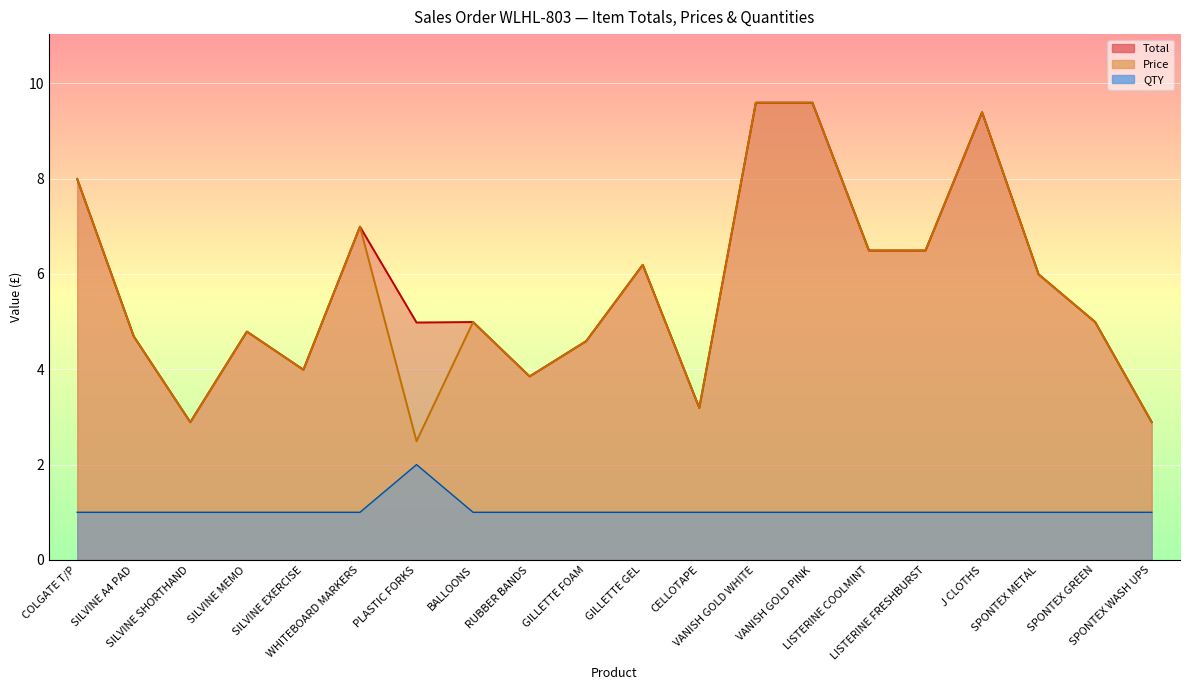

Reading right to left, list all the values displayed in this chart.

Total: 2.9	5.0	6.0	9.4	6.5	6.5	9.6	9.6	3.2	6.2	4.6	3.9	5.0	5.0	7.0	4.0	4.8	2.9	4.7	8.0
Price: 2.9	5.0	6.0	9.4	6.5	6.5	9.6	9.6	3.2	6.2	4.6	3.9	5.0	2.5	7.0	4.0	4.8	2.9	4.7	8.0
QTY: 1.0	1.0	1.0	1.0	1.0	1.0	1.0	1.0	1.0	1.0	1.0	1.0	1.0	2.0	1.0	1.0	1.0	1.0	1.0	1.0